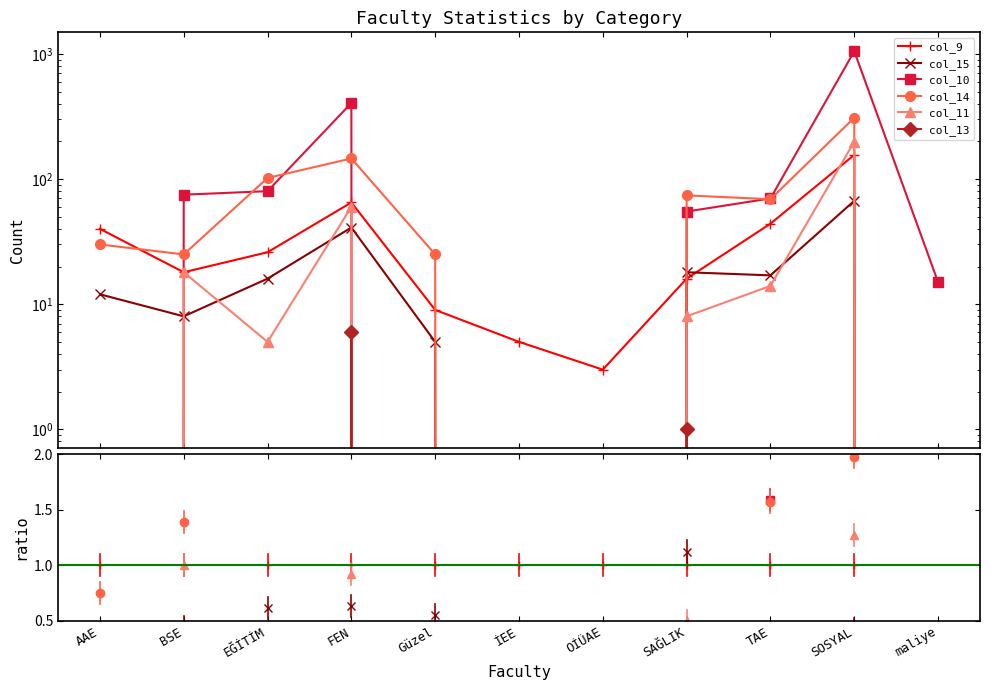

Is the value of col_14 at AAE greater than the value of col_13 at EĞİTİM?

Yes